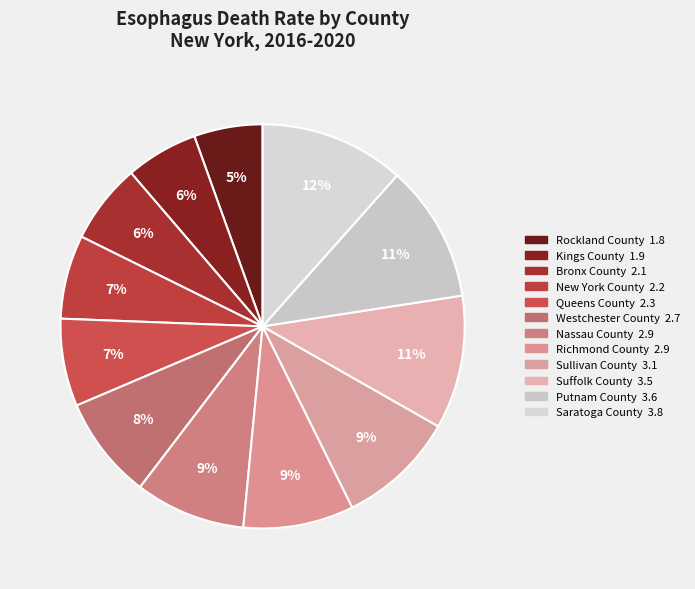

To the nearest percent, what is the combined percentage of Richmond County and Suffolk County?

20%